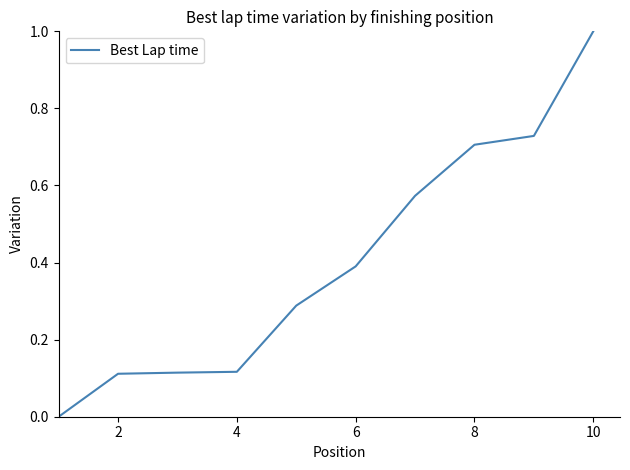

What is the maximum value shown in the chart?

1.0